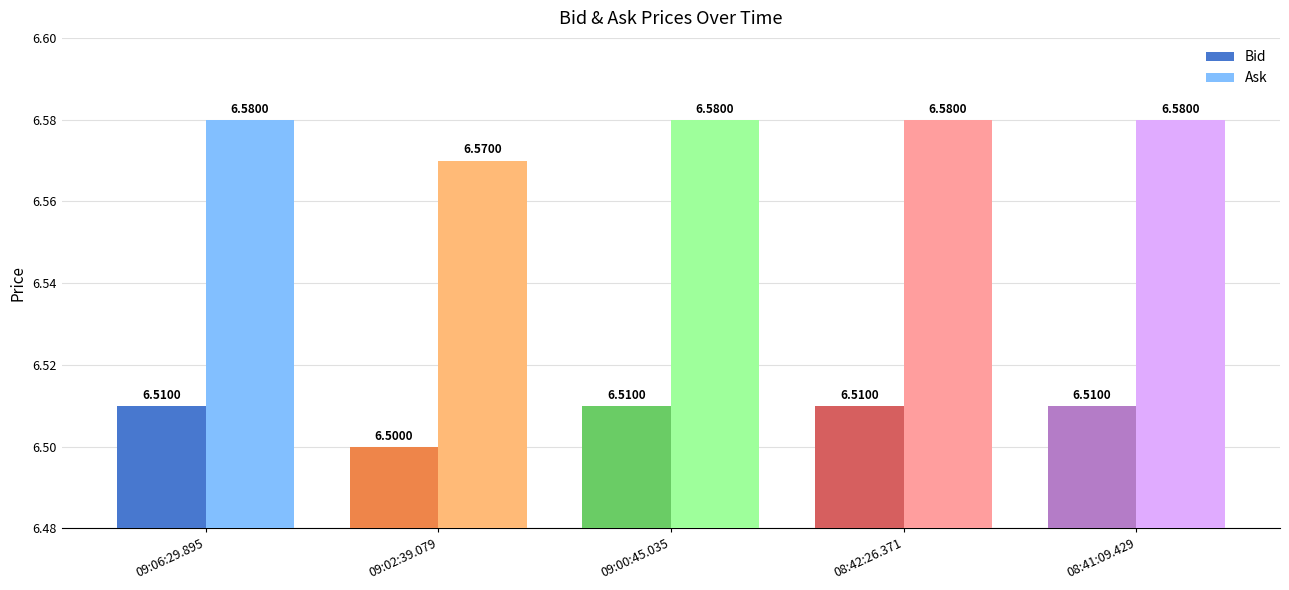

What is the label of the 5th bar from the left?

08:41:09.429